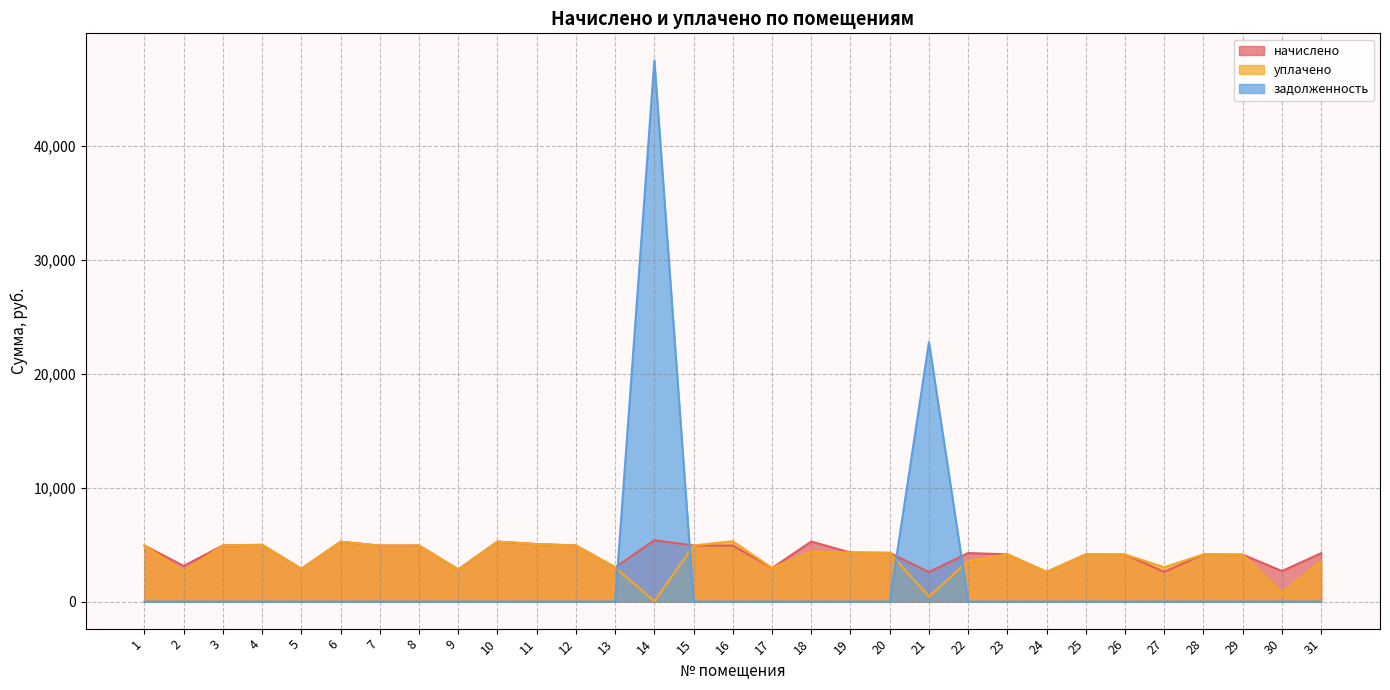

Which has a higher value, 28 or 23?

28